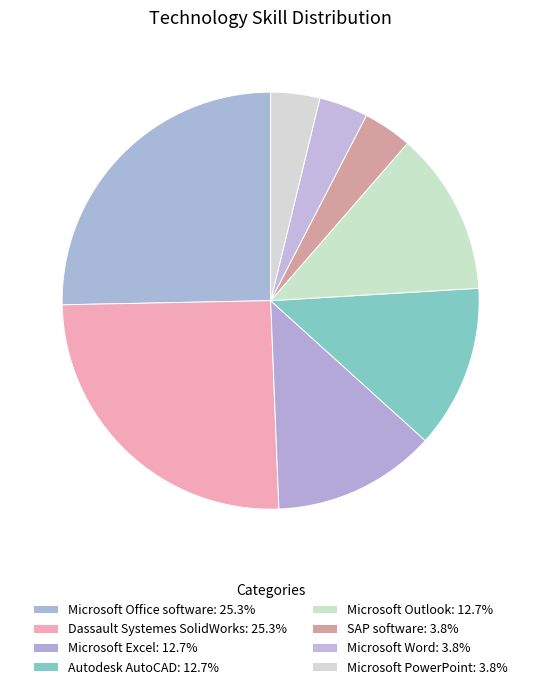

Between Microsoft Word and SAP software, which is larger?

Microsoft Word